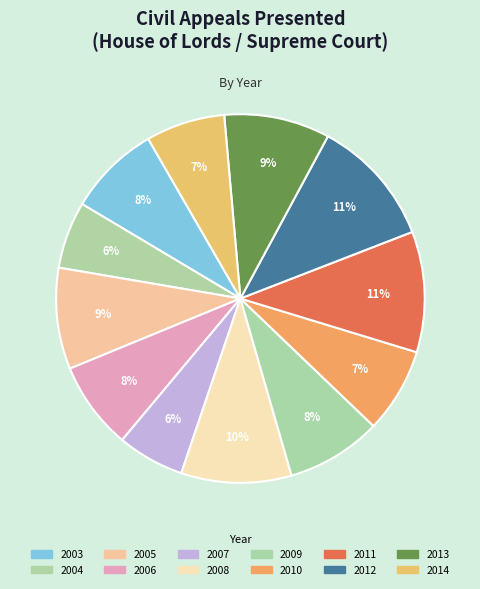

The 2007 slice represents 1% of the pie. True or false?

False